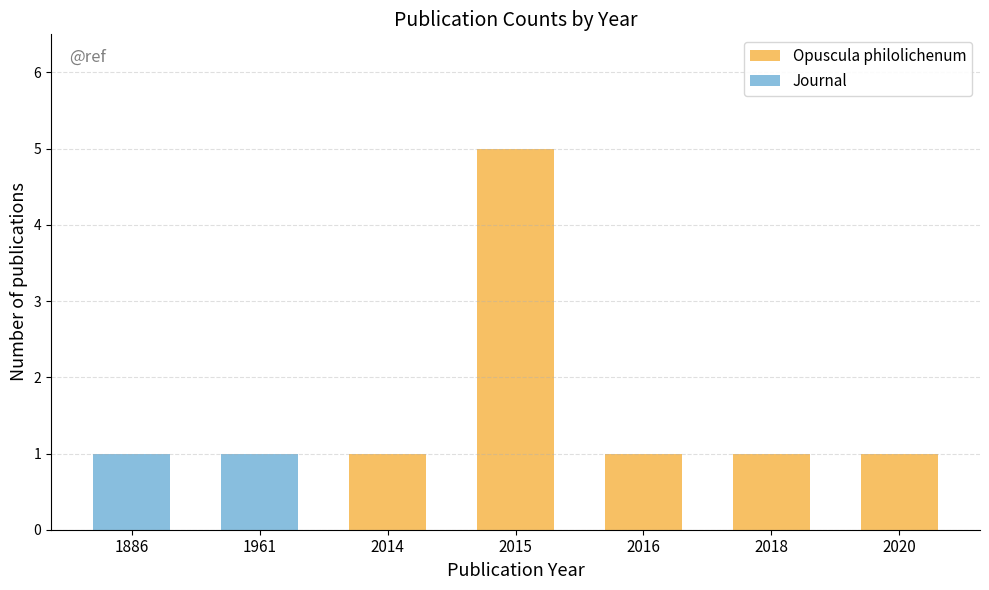

List the series in order of their peak value, highest first.

Opuscula philolichenum, Journal